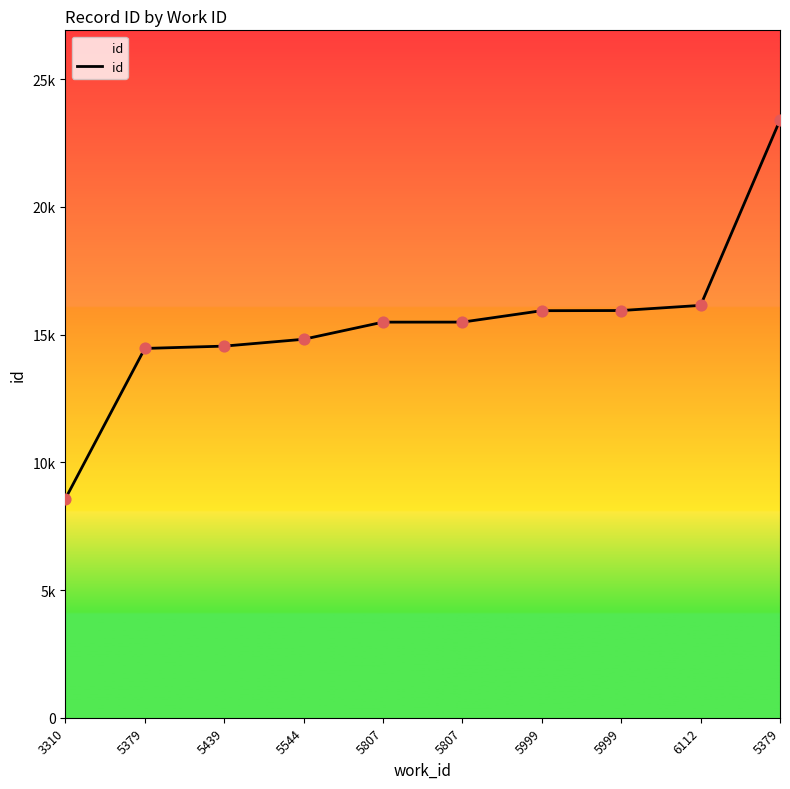

What is the change in value from 3310 to 5807?

+6915